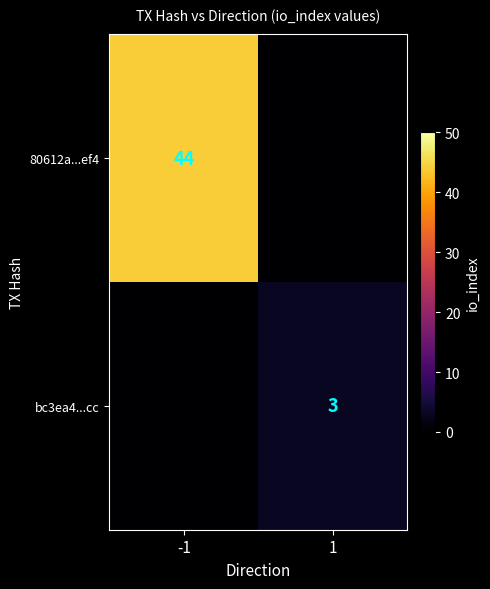

Which has a higher value, -1 or 1?

-1